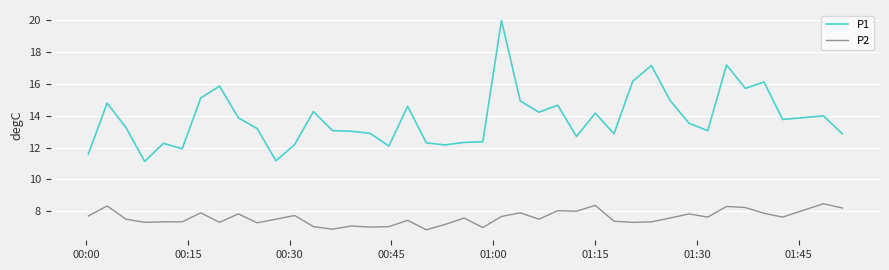

Which series has the widest spread of values?

P1